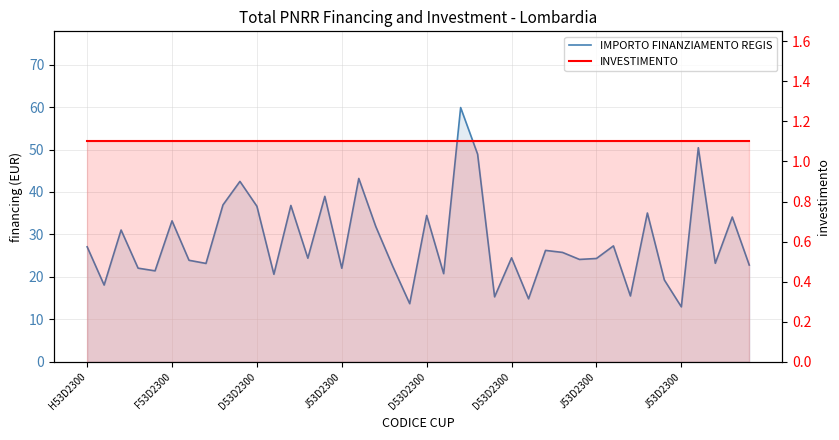

At which category does the chart reach its peak across all series?

22